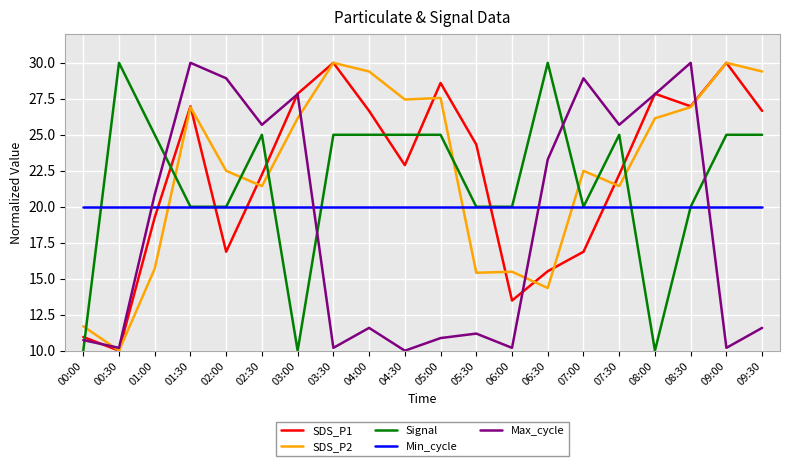

The Signal series shows 8.5 at 08:30. True or false?

False